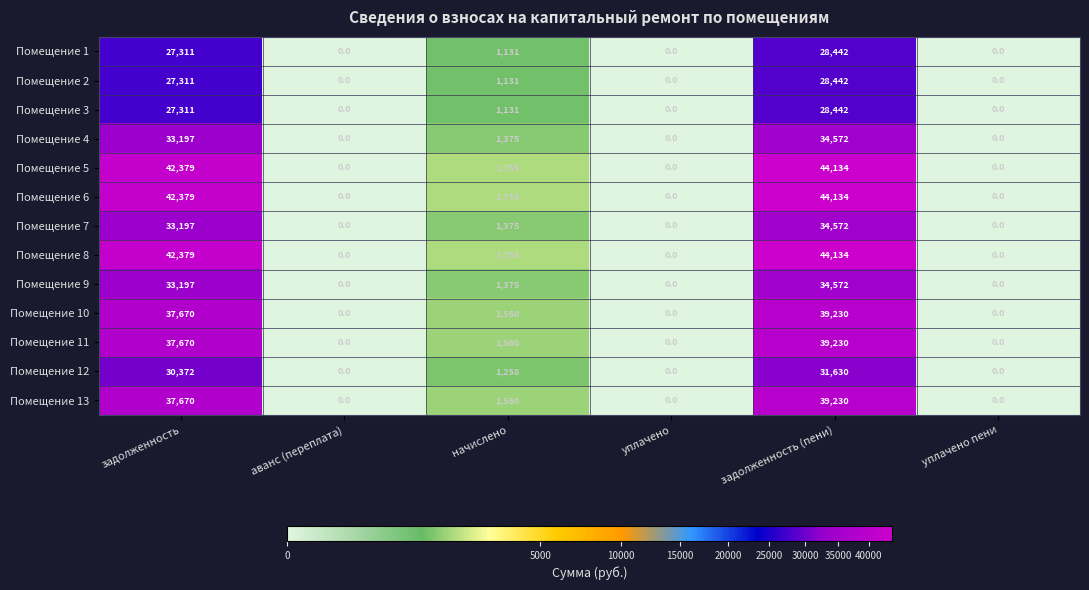

True or false: Помещение 2 has a value of 1131 at начислено.

True